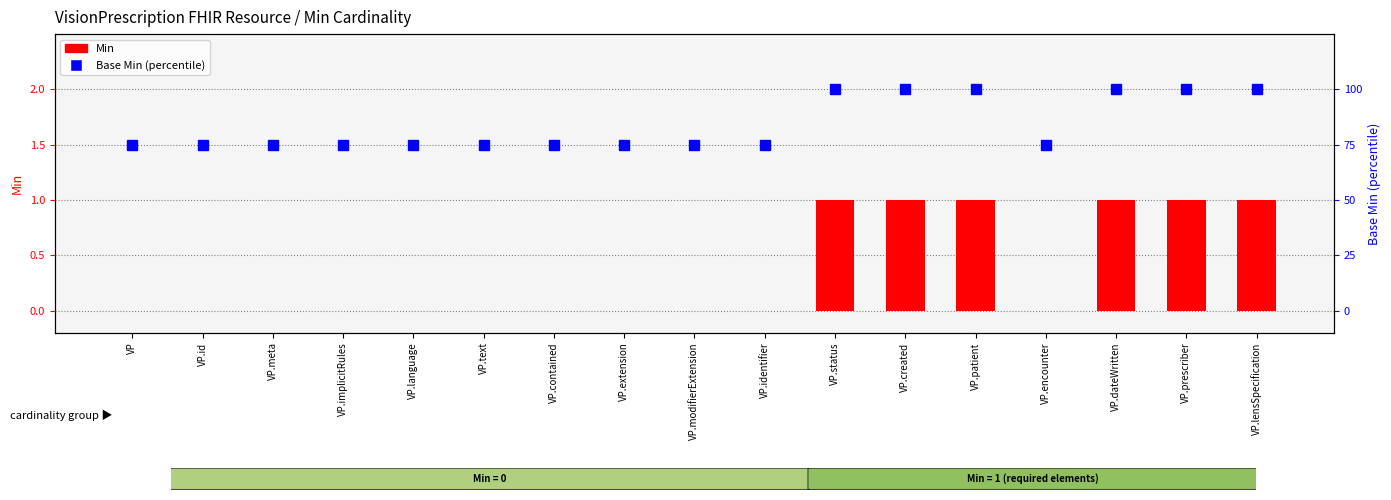

True or false: Base Min (percentile) has a value of 155 at VP.patient.

False